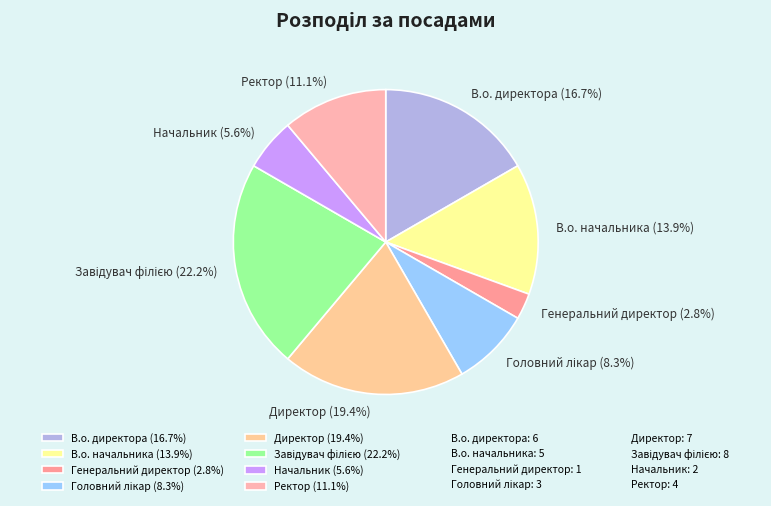

Does Начальник account for over 50% of the chart?

No